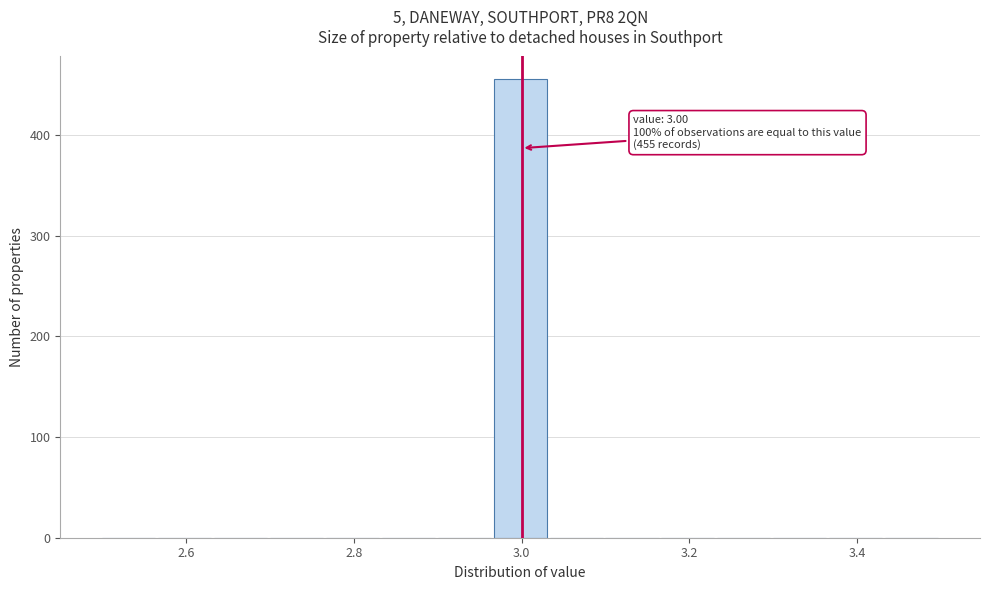

Read against the x-axis, roughly where is the centre of the tallest bar?

3.00